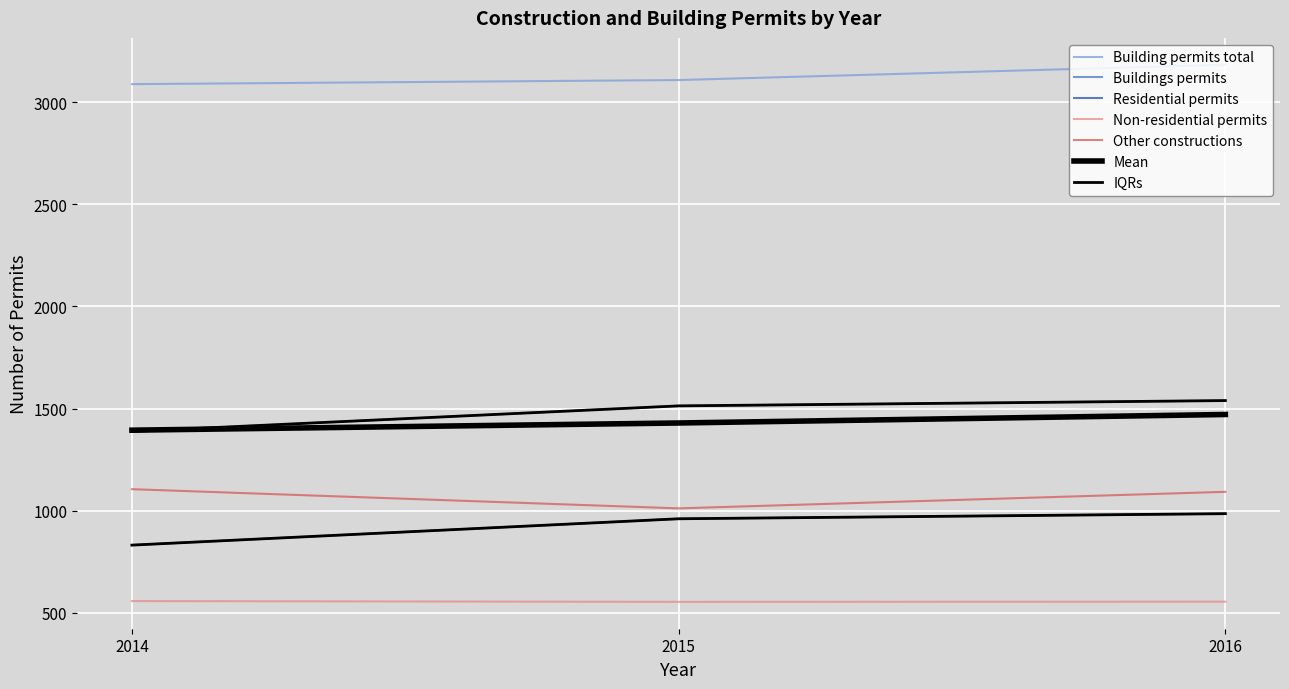

What is the total value across all series at 2016?

7354